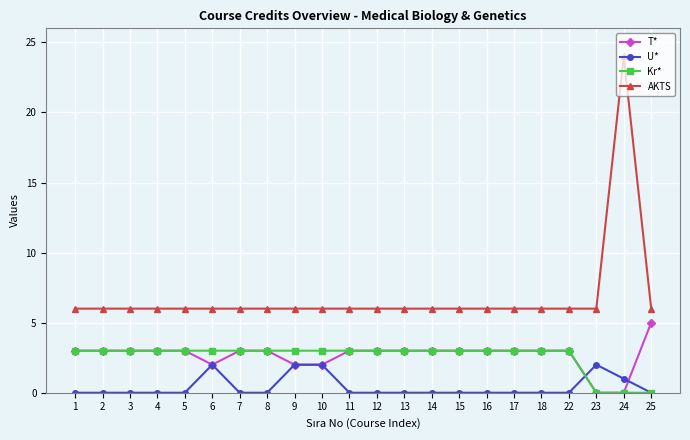

Is the value of T* at 6 greater than the value of AKTS at 24?

No